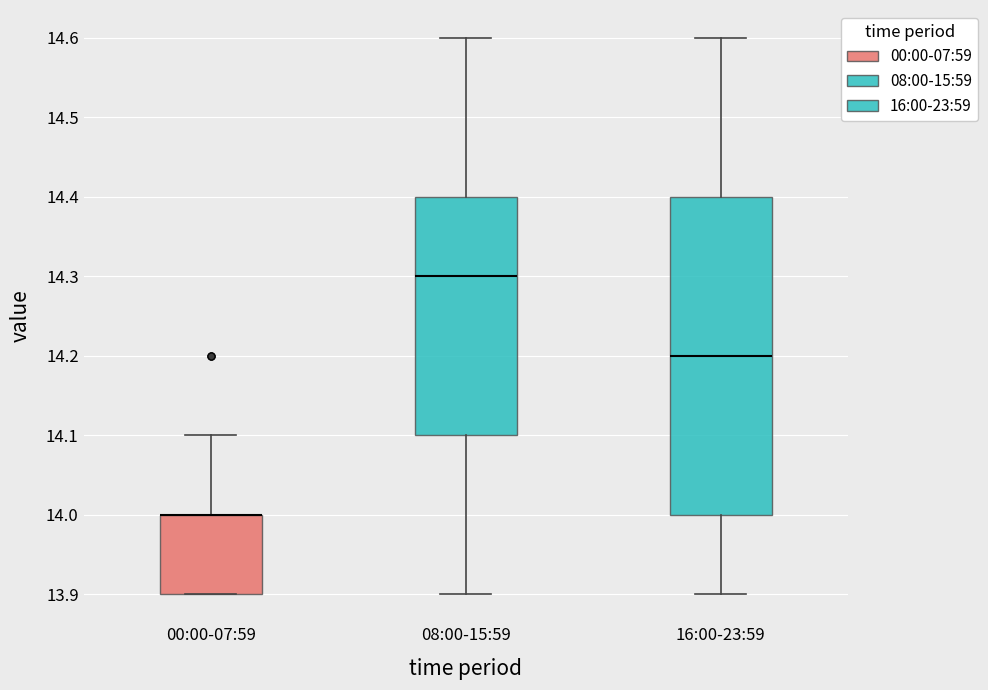

Which box is the tallest, from its lower edge to its upper edge?

16:00-23:59